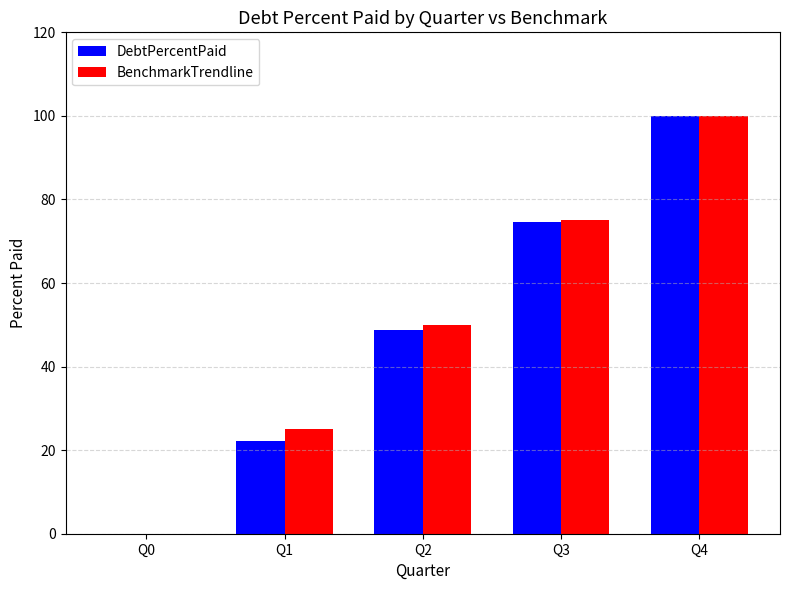

The BenchmarkTrendline series shows 32.4 at Q4. True or false?

False